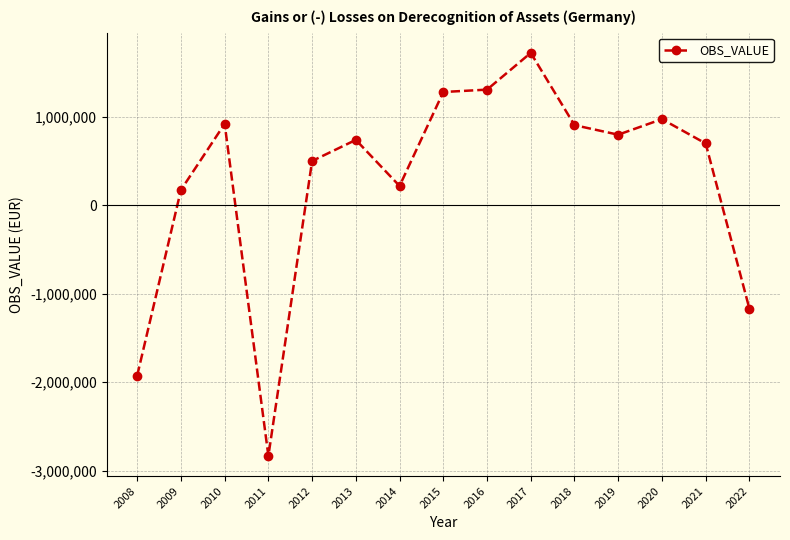

What is the minimum value shown in the chart?

-2833469